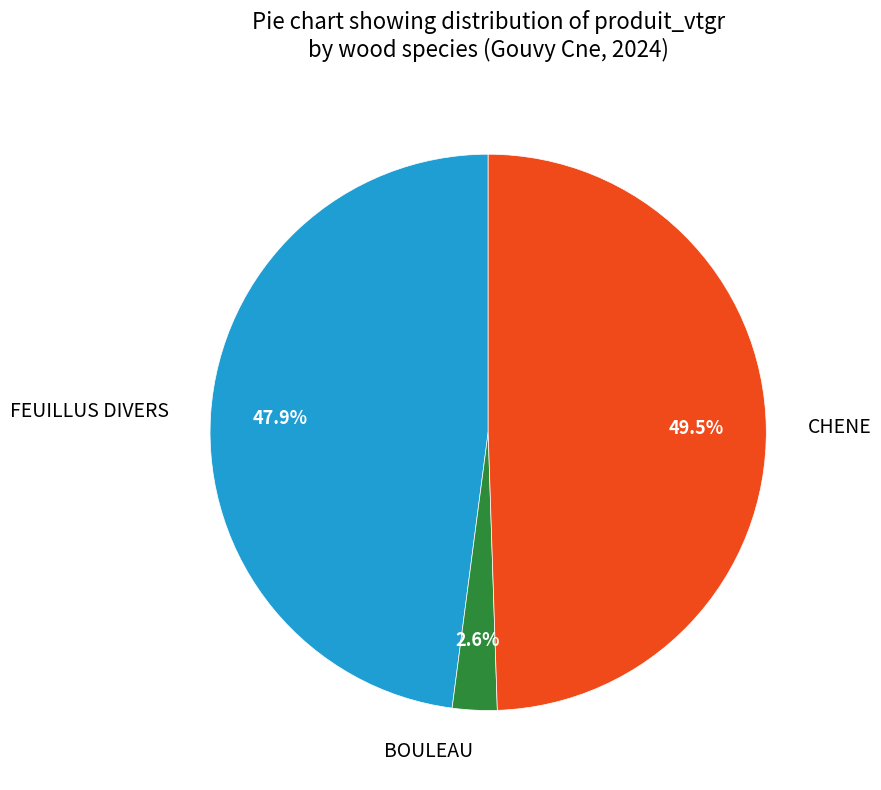

Rank the categories by value from highest to lowest.

CHENE, FEUILLUS DIVERS, BOULEAU